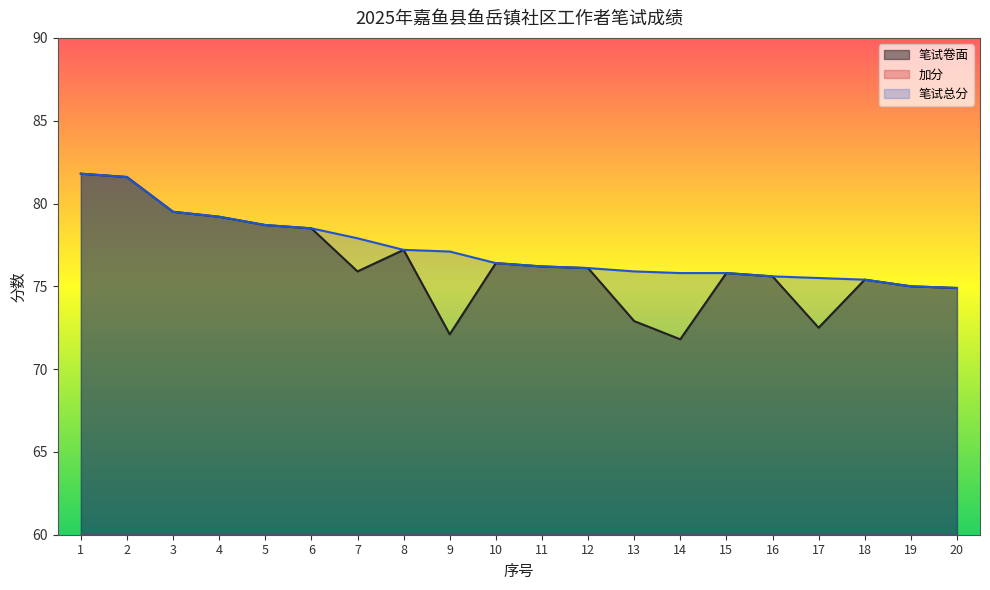

Reading right to left, extract all data points from this chart.

笔试卷面: 20=74.9	19=75.0	18=75.4	17=72.5	16=75.6	15=75.8	14=71.8	13=72.9	12=76.1	11=76.2	10=76.4	9=72.1	8=77.2	7=75.9	6=78.5	5=78.7	4=79.2	3=79.5	2=81.6	1=81.8
加分: 20=0.0	19=0.0	18=0.0	17=3.0	16=0.0	15=0.0	14=4.0	13=3.0	12=0.0	11=0.0	10=0.0	9=5.0	8=0.0	7=2.0	6=0.0	5=0.0	4=0.0	3=0.0	2=0.0	1=0.0
笔试总分: 20=74.9	19=75.0	18=75.4	17=75.5	16=75.6	15=75.8	14=75.8	13=75.9	12=76.1	11=76.2	10=76.4	9=77.1	8=77.2	7=77.9	6=78.5	5=78.7	4=79.2	3=79.5	2=81.6	1=81.8